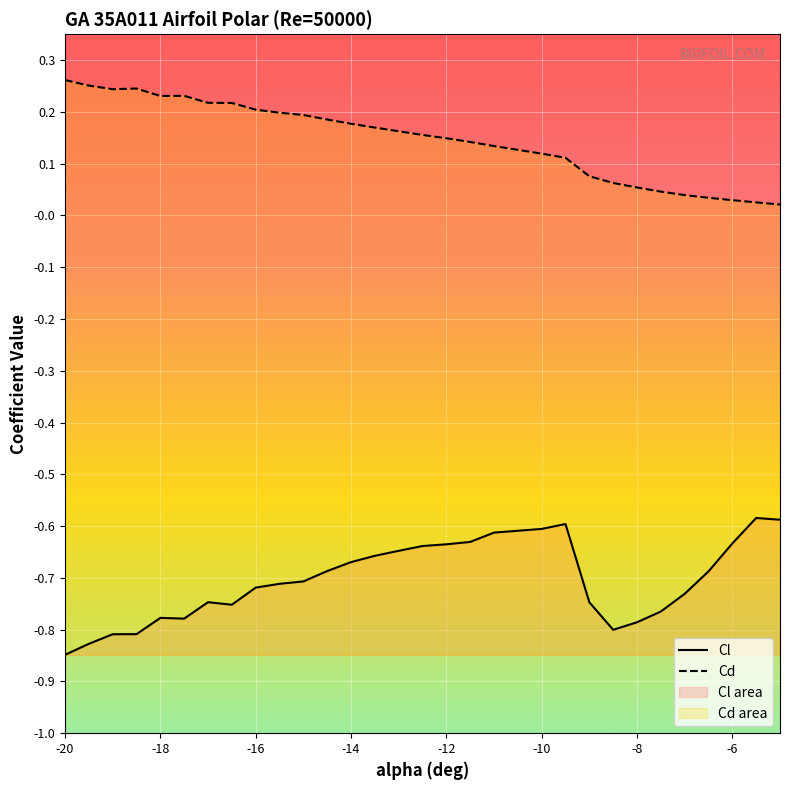

In Cl, how many points are lower than both neighbors (excluding endpoints)?

3